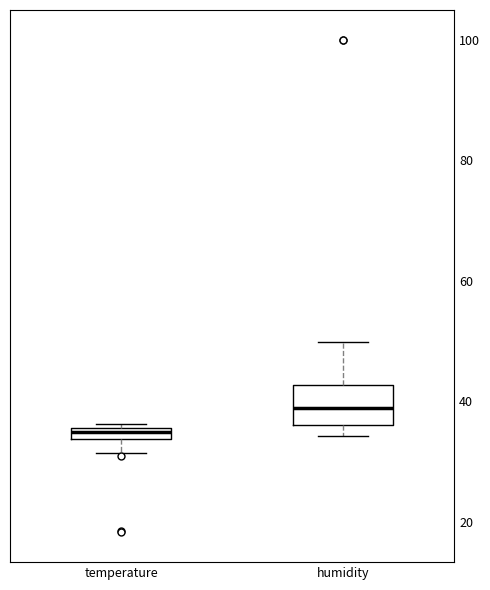

Where is the lower edge of the box for humidity on the y-axis? The values are not printed on the chart, so give them approximately, as read against the axis.

36